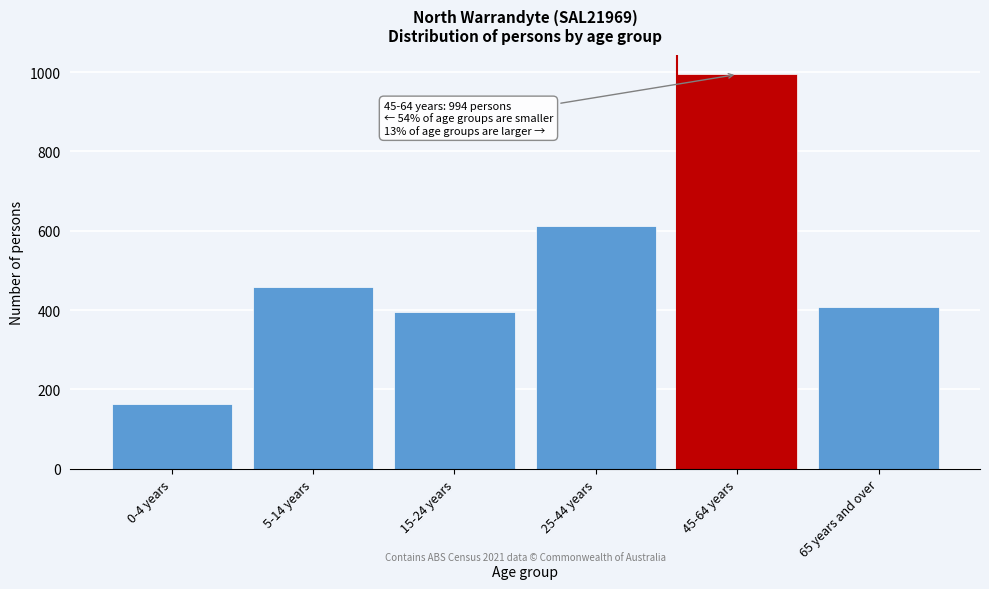

Reading left to right, what are all the values shown in this chart?

164	457	396	613	994	408